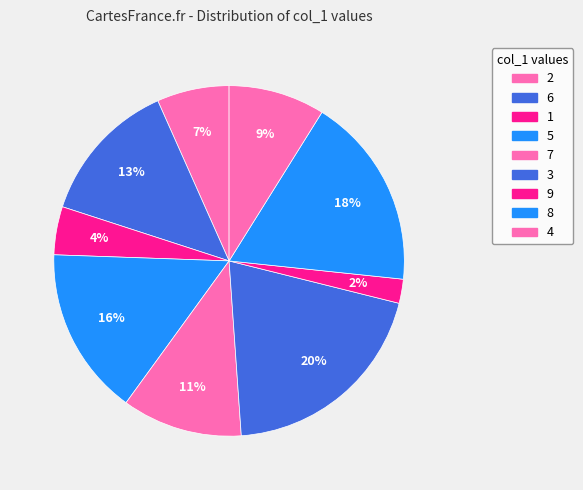

Is it true that 9 is 2% of the pie?

True